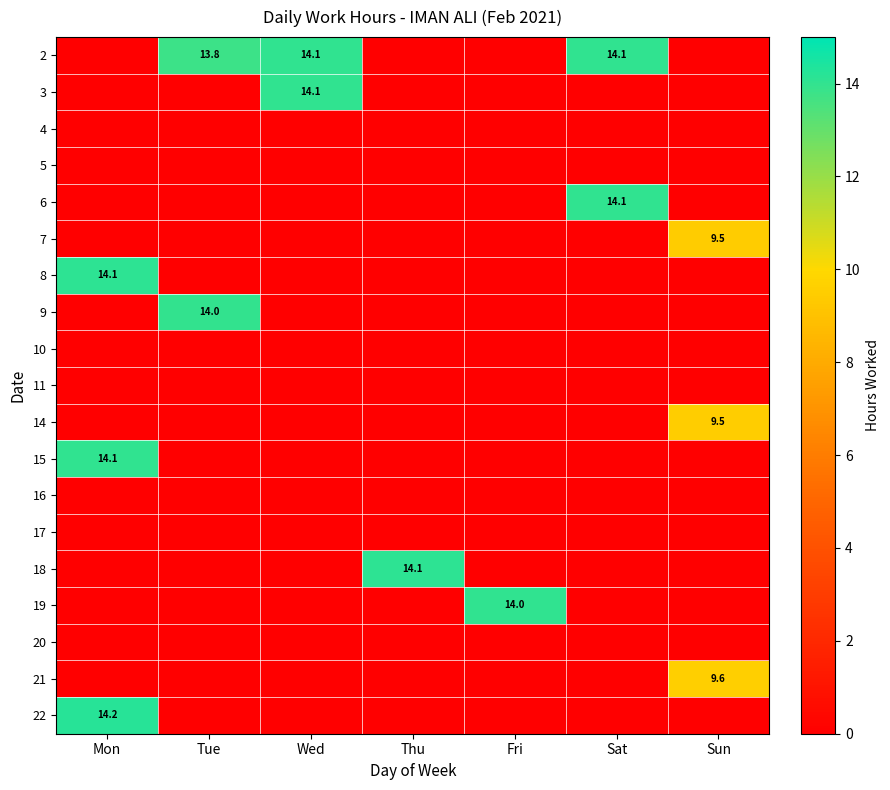

Between Mon and Wed, which is larger?

Wed